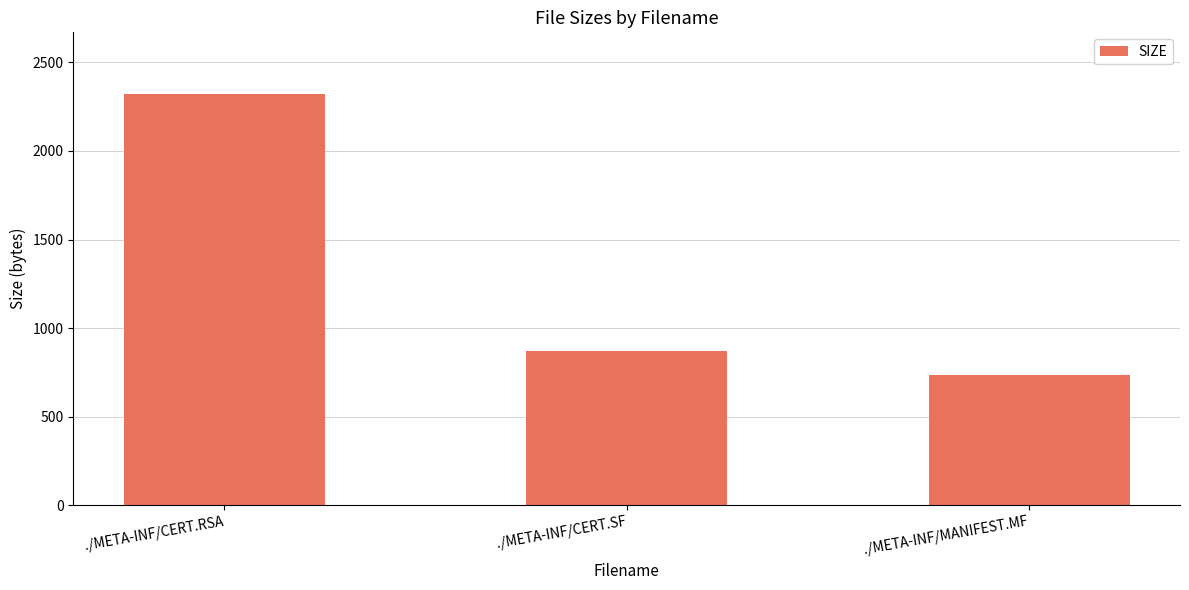

Approximately how many times larger is the value at ./META-INF/CERT.SF compared to ./META-INF/CERT.RSA?

0.4